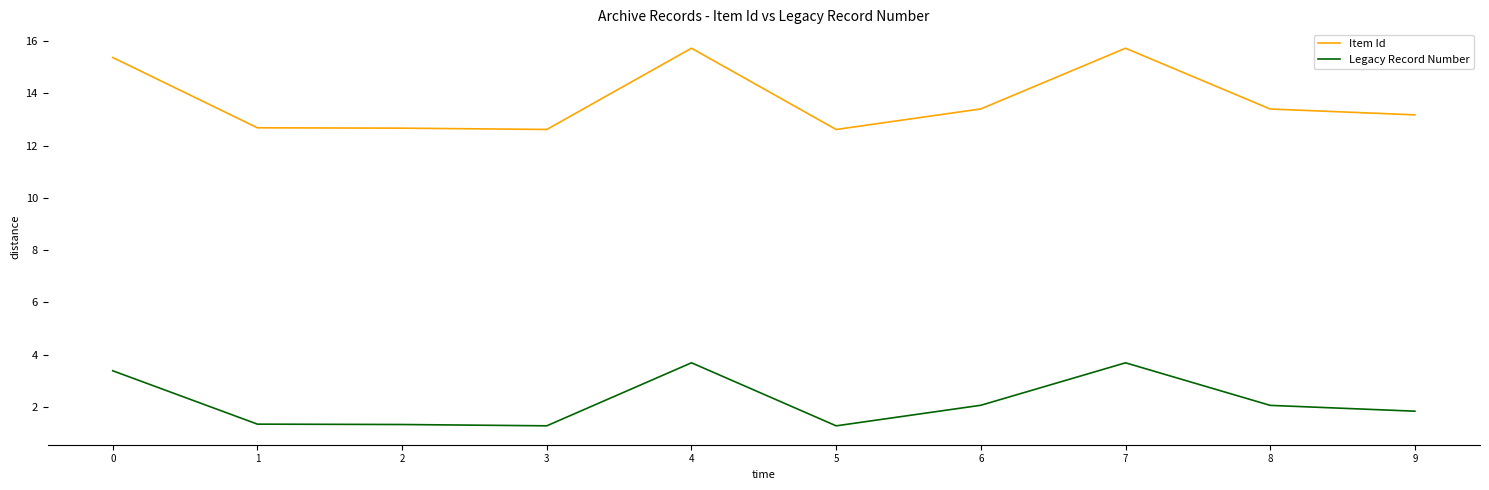

Rank the series by their average value, from highest to lowest.

Item Id, Legacy Record Number